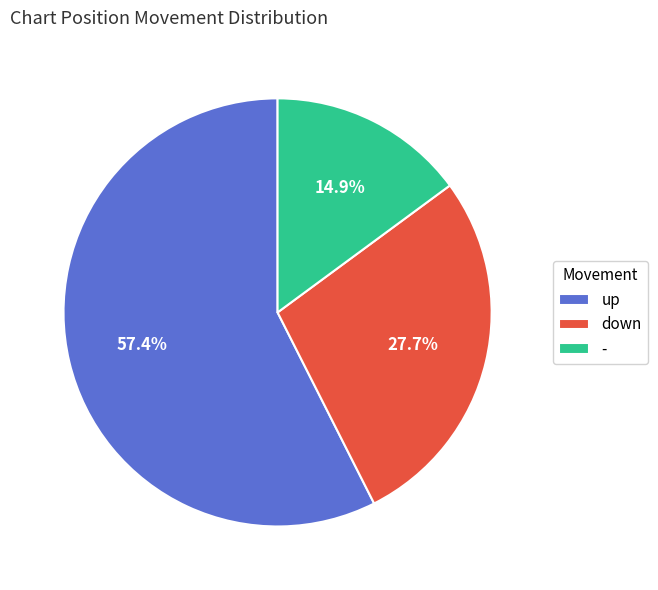

What is the largest slice in the pie chart?

up